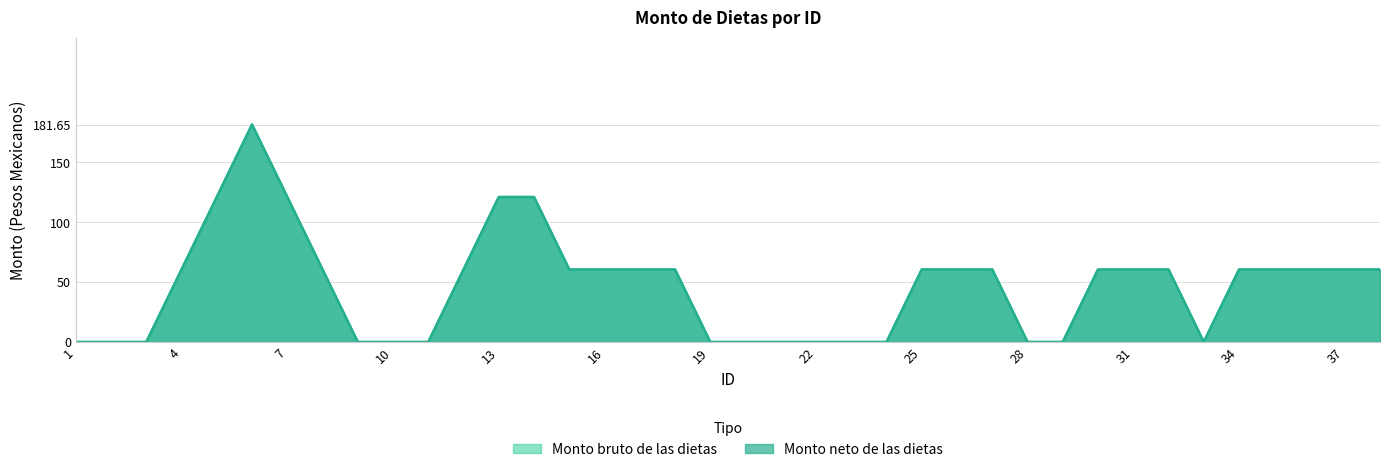

Does the chart have visible grid lines?

Yes